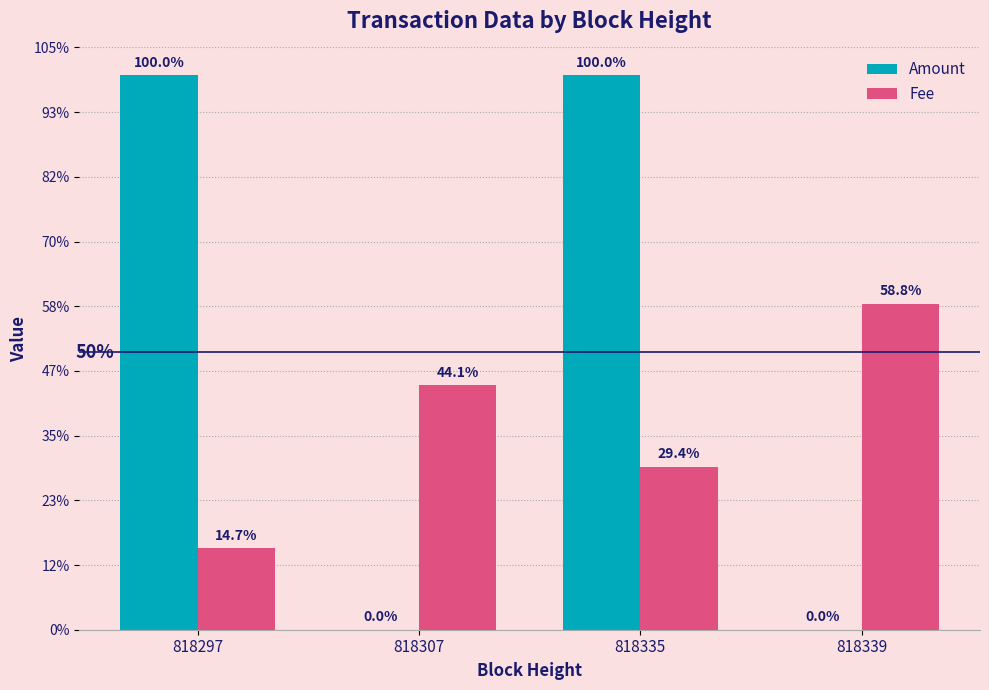

Between 818307 and 818339, which is larger?

818307